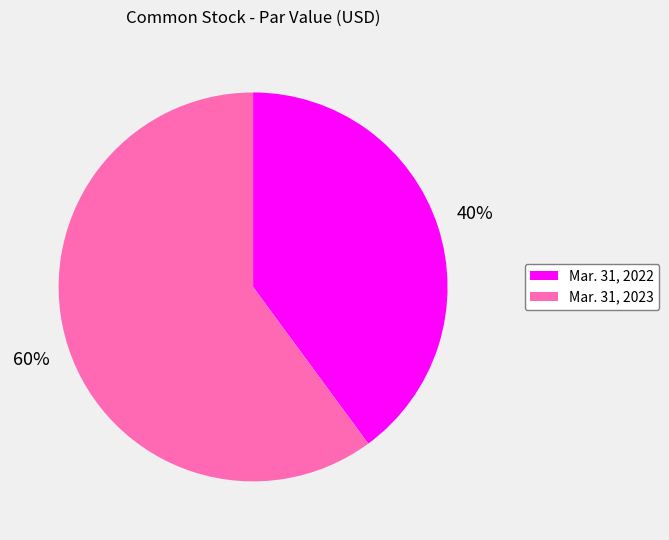

What percentage is the Mar. 31, 2023 slice, to the nearest percent?

60%